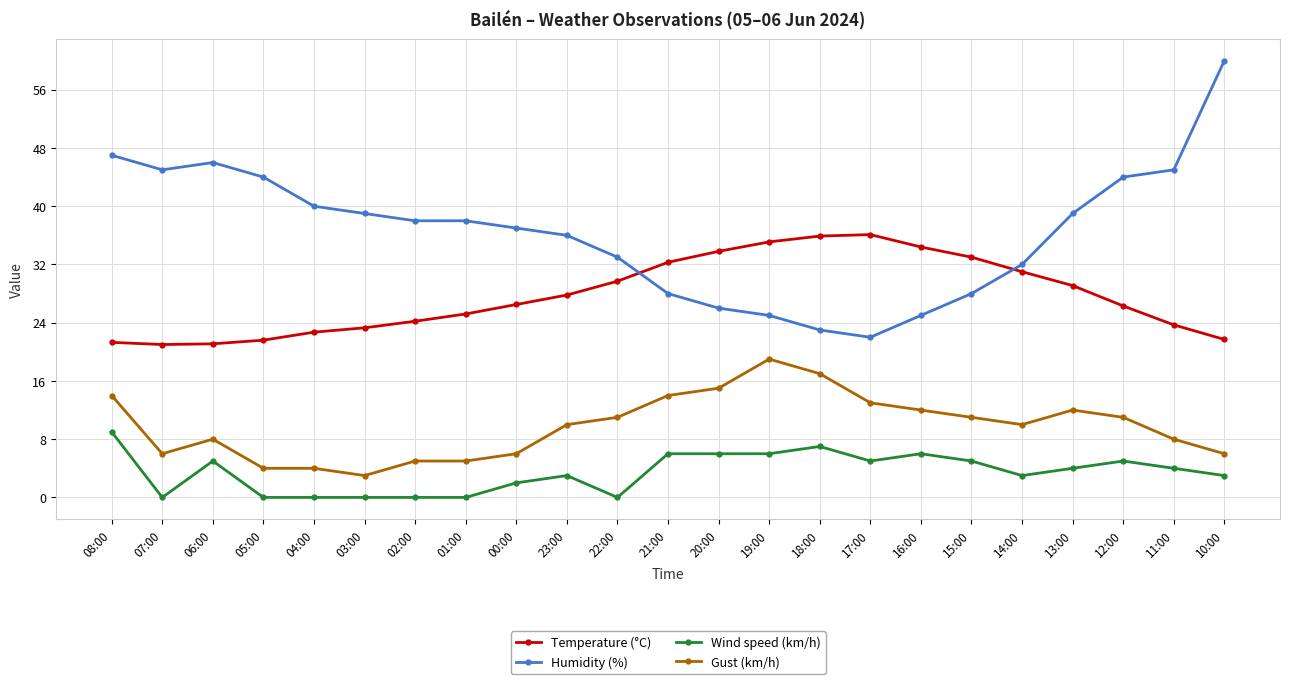

What is the total value across all series at 03:00?

65.3